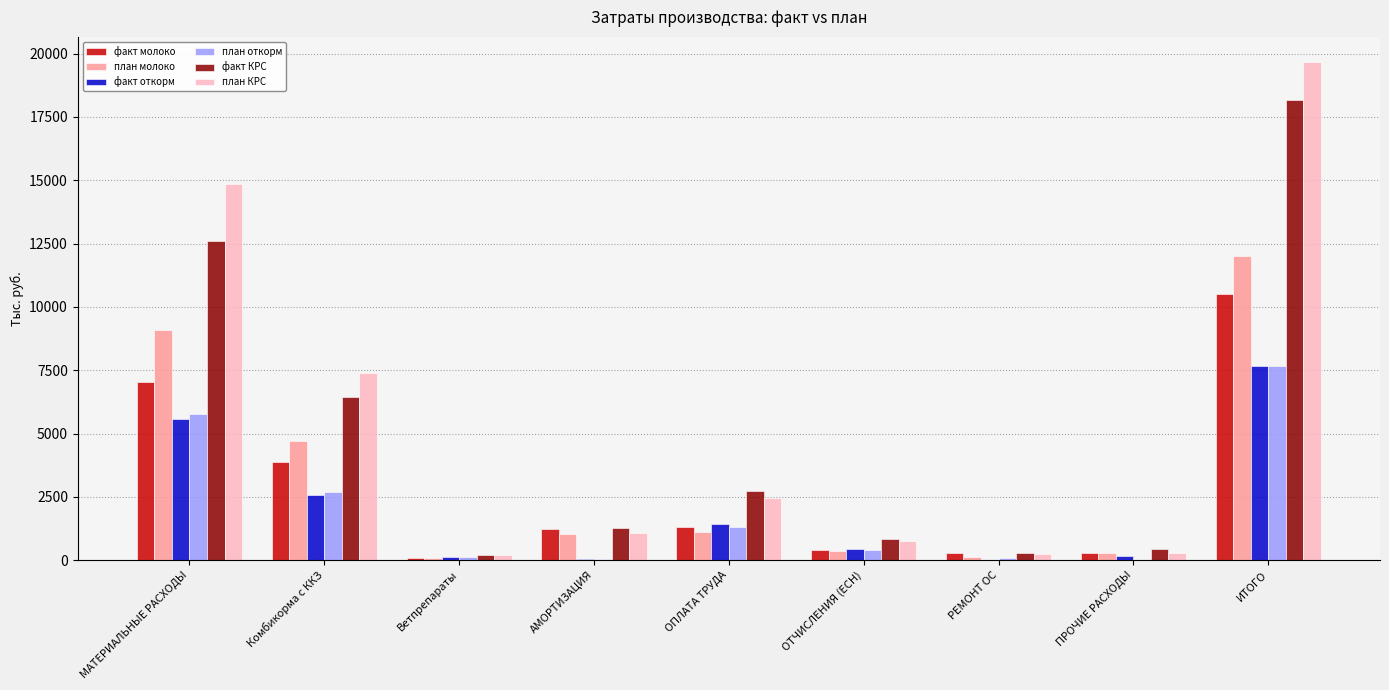

How many groups of bars are there?

9